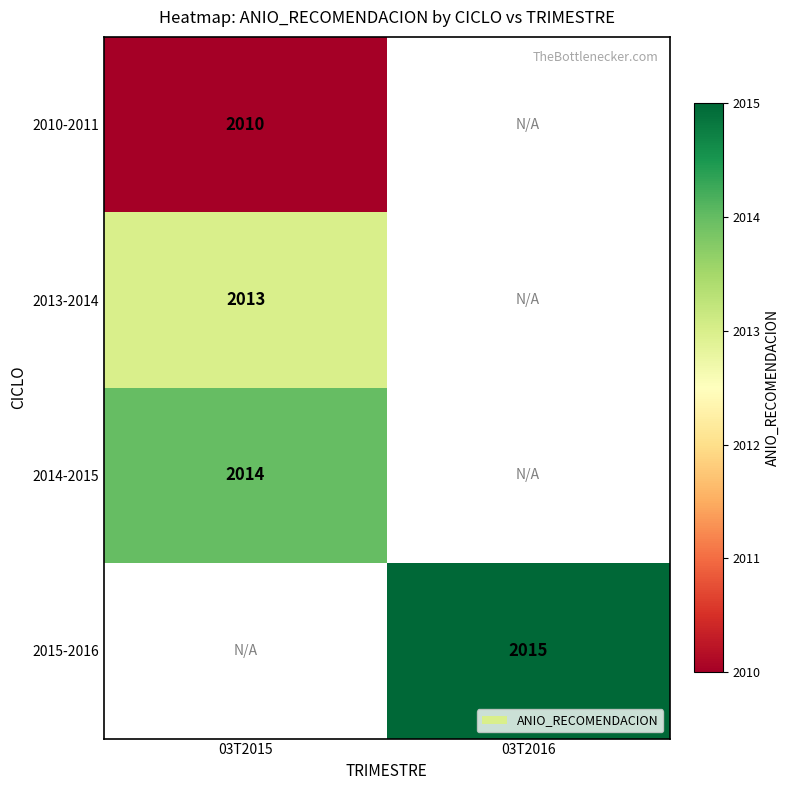

True or false: 2015-2016 has a value of 2015 at 03T2016.

True